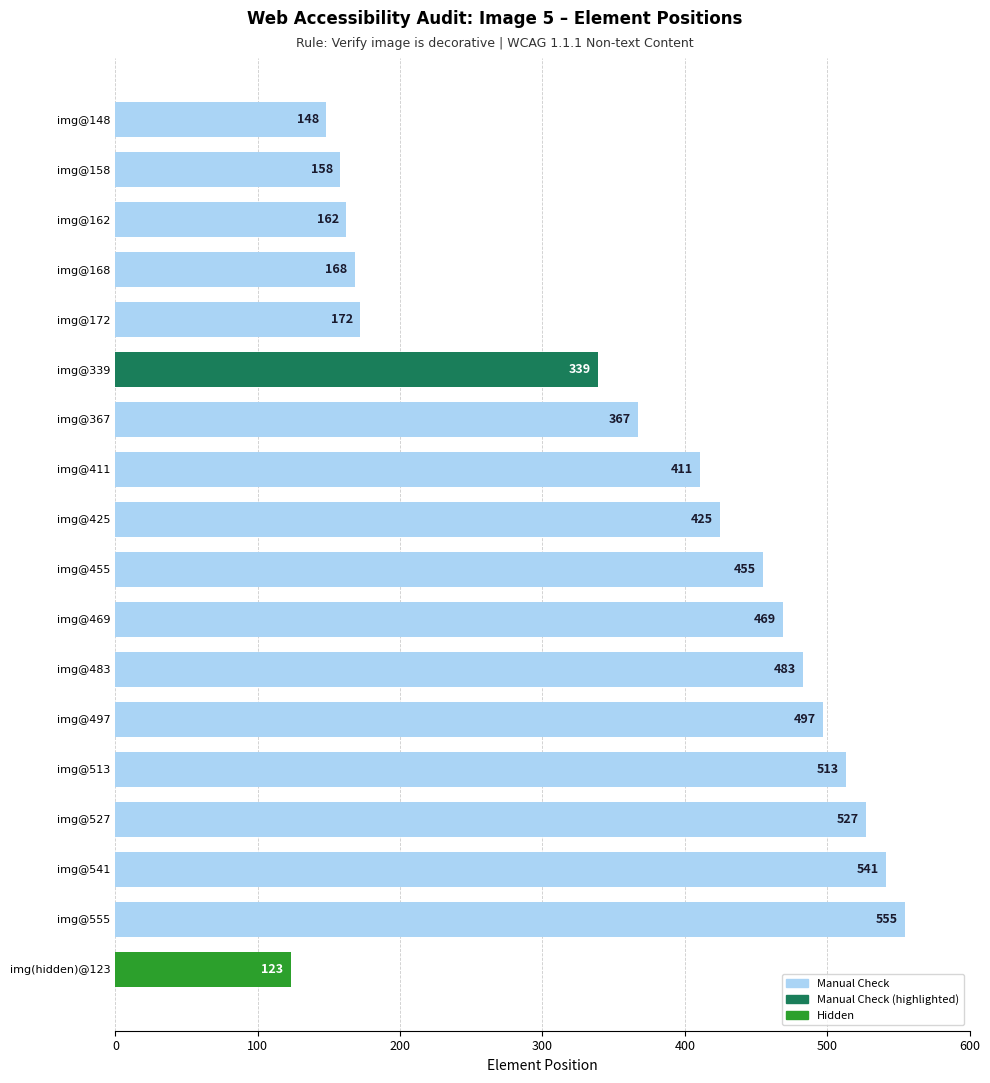

Reading top to bottom, list all the values displayed in this chart.

148	158	162	168	172	339	367	411	425	455	469	483	497	513	527	541	555	123